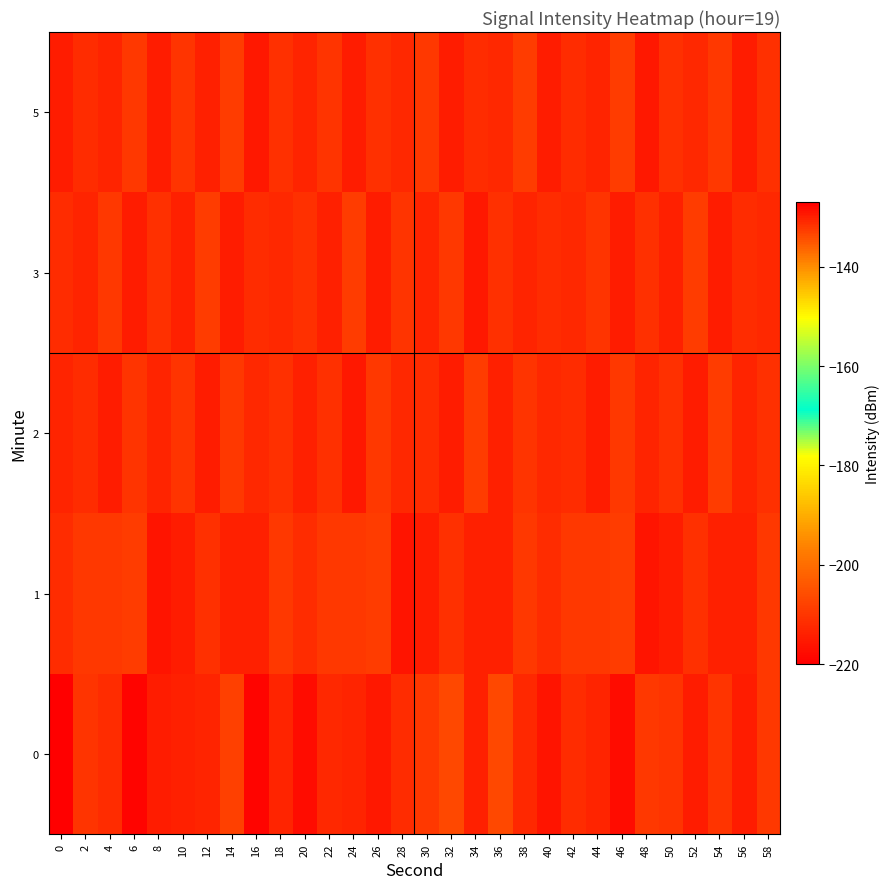

At which category is the sum across all series the highest?

16